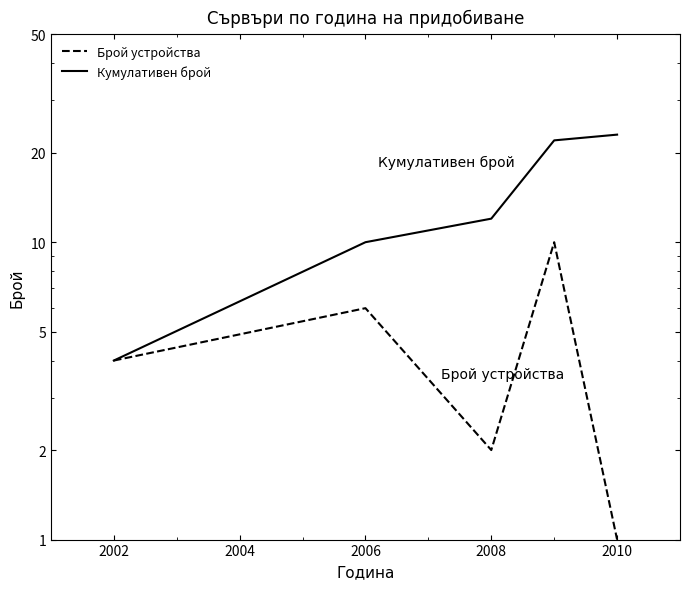

Is it true that Брой устройства equals 2 at 2006?

False